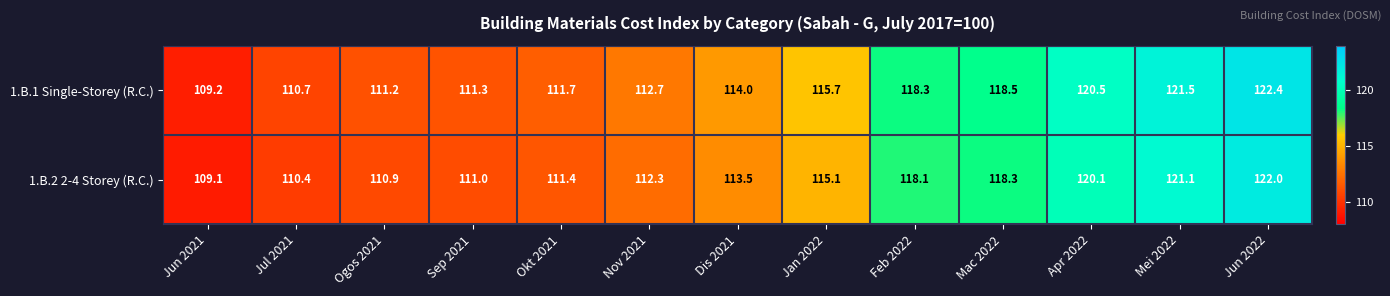

Is it true that 1.B.2 2-4 Storey (R.C.) equals 122.0 at Jun 2022?

True